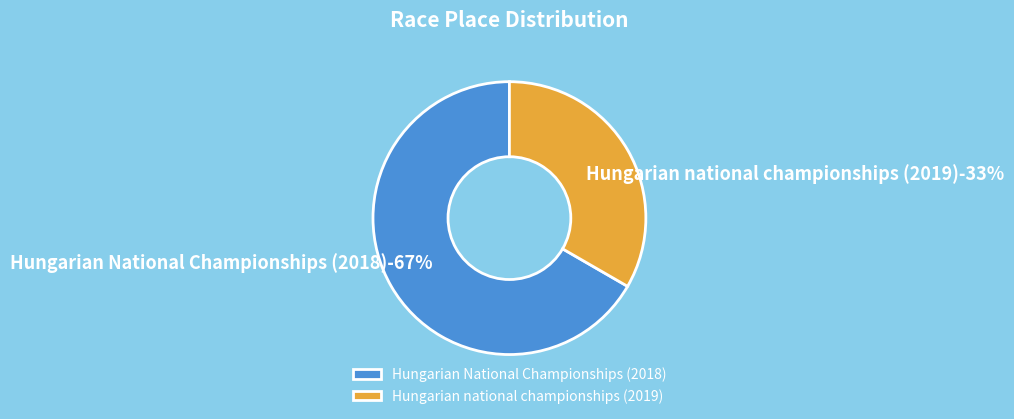

What is the smallest slice in the pie chart?

Hungarian national championships (2019)